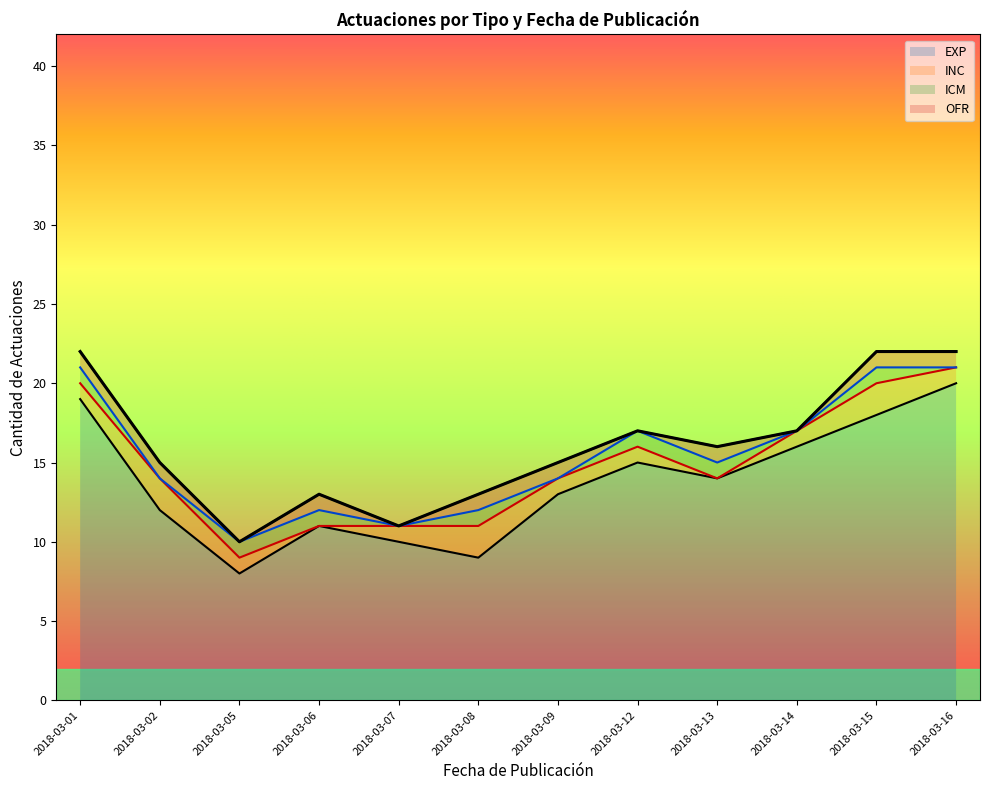

Is the value of INC at 2018-03-16 greater than the value of ICM at 2018-03-09?

Yes